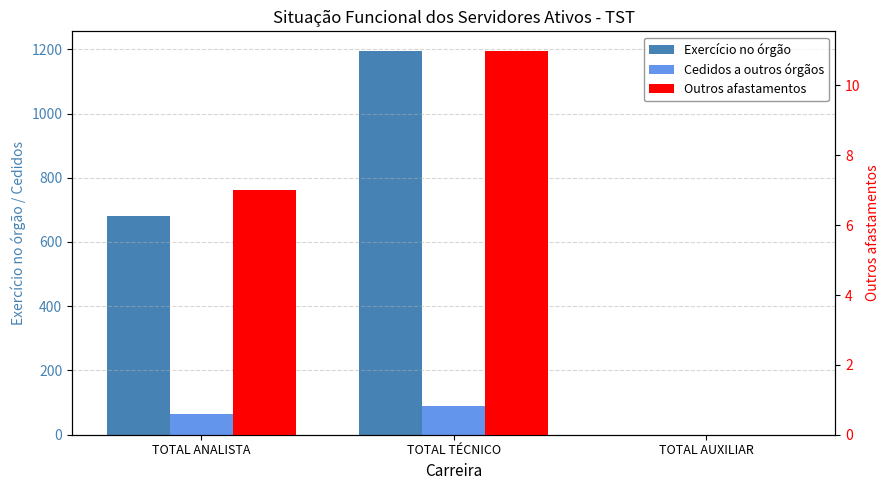

Reading left to right, list all the values displayed in this chart.

Exercício no órgão: 682	1196	0
Cedidos a outros órgãos: 66	88	0
Outros afastamentos: 7	11	0